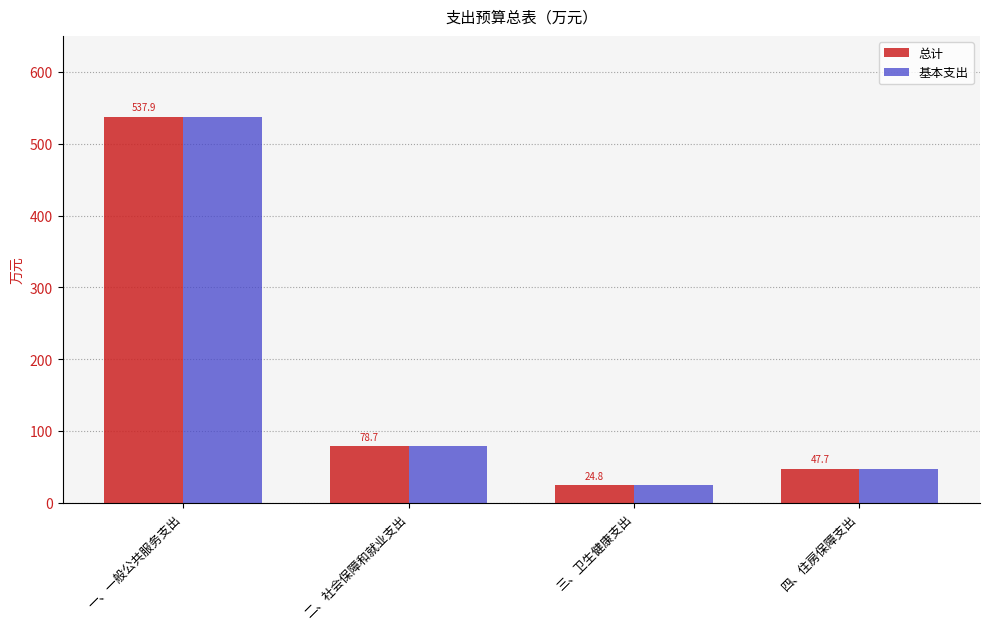

What is the sum of the 总计 values at 一、一般公共服务支出 and 二、社会保障和就业支出?

616.5